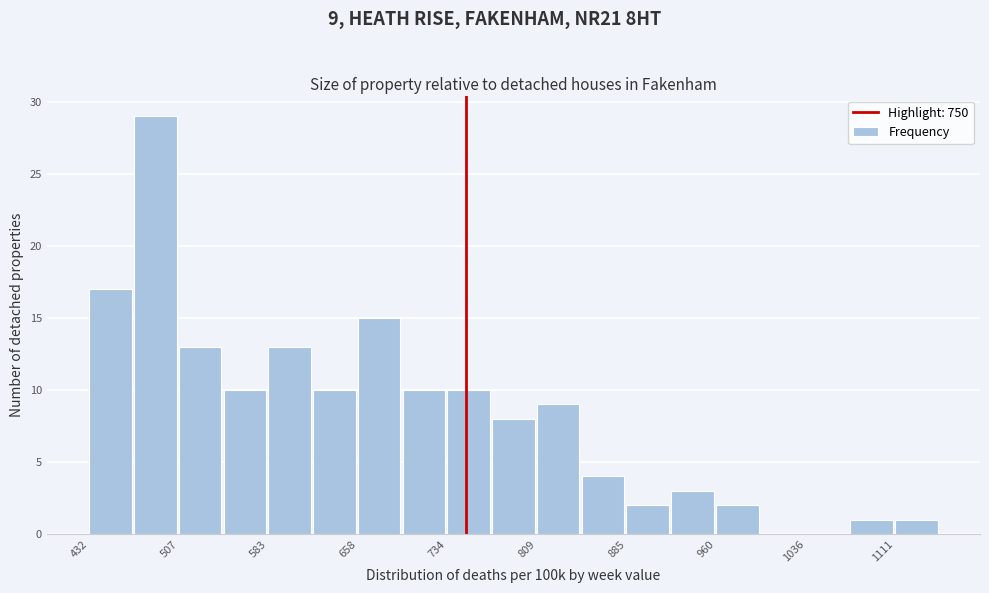

Around what value on the x-axis is the tallest bar? Give the approximate position of its centre, as read against the axis.

490